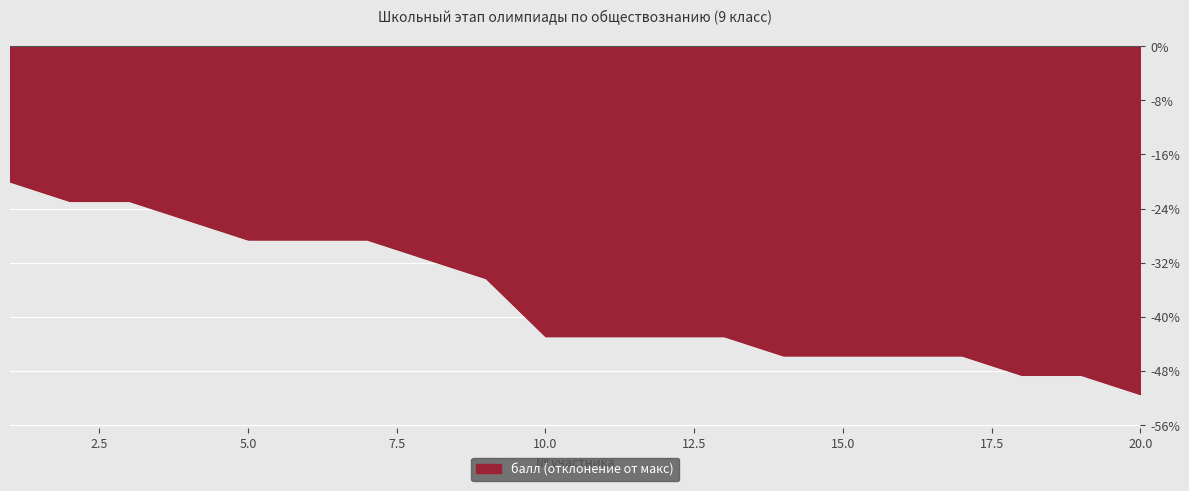

How many distinct data groups are displayed?

1